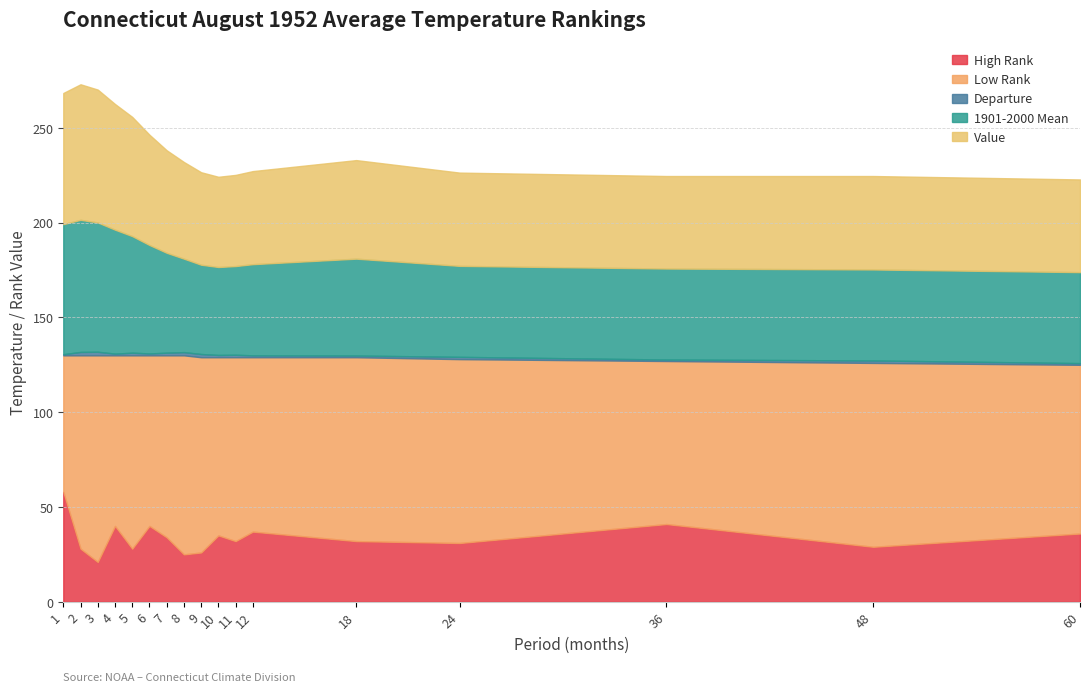

True or false: Low Rank has a value of 86.0 at 36.

True